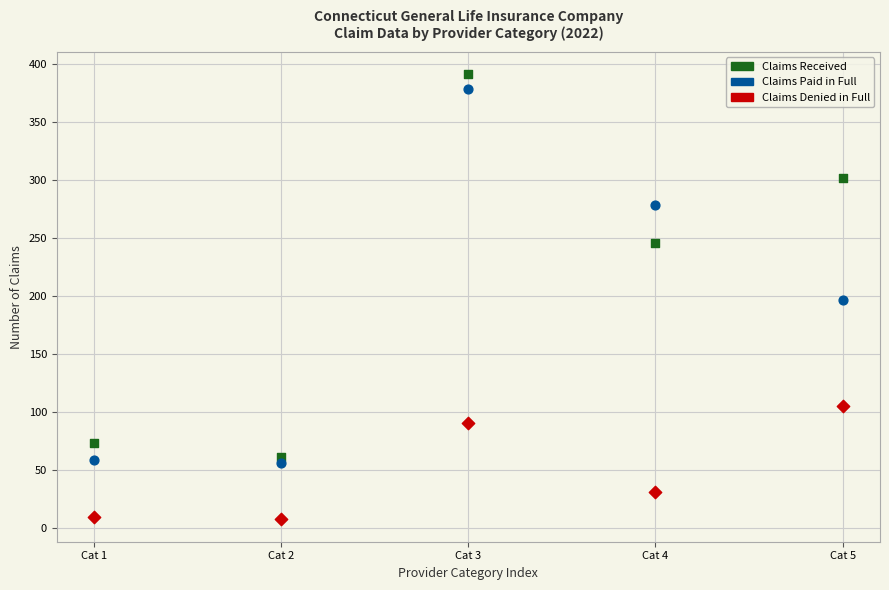

Across all data points, what is the range of Y values (max minus min)?

384